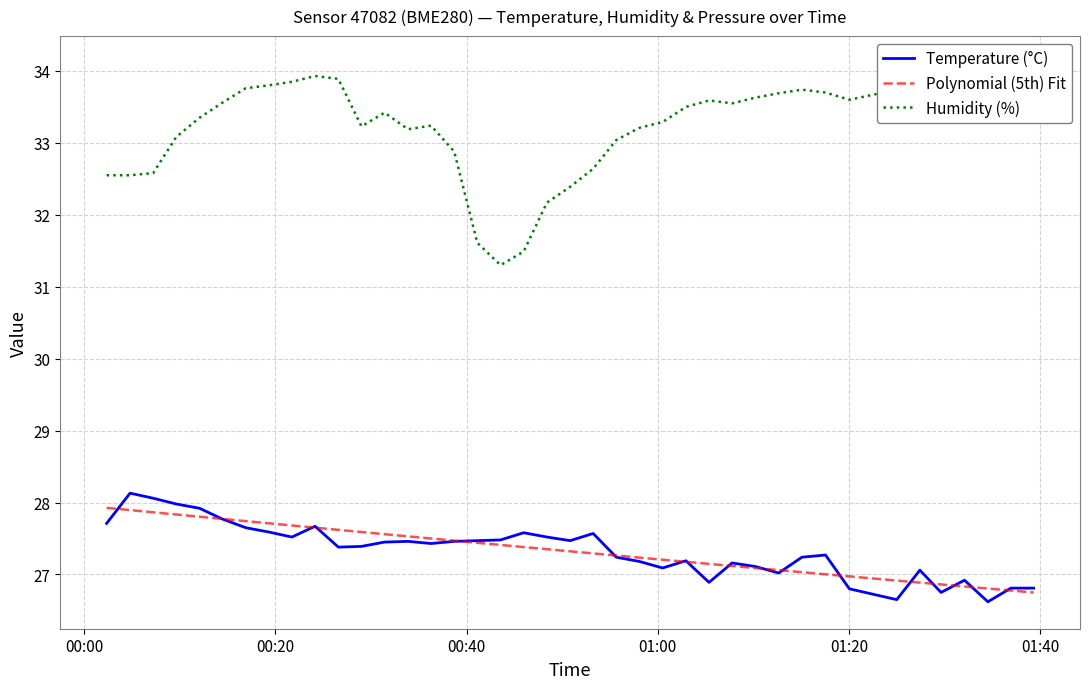

How many lines are shown in the chart?

3